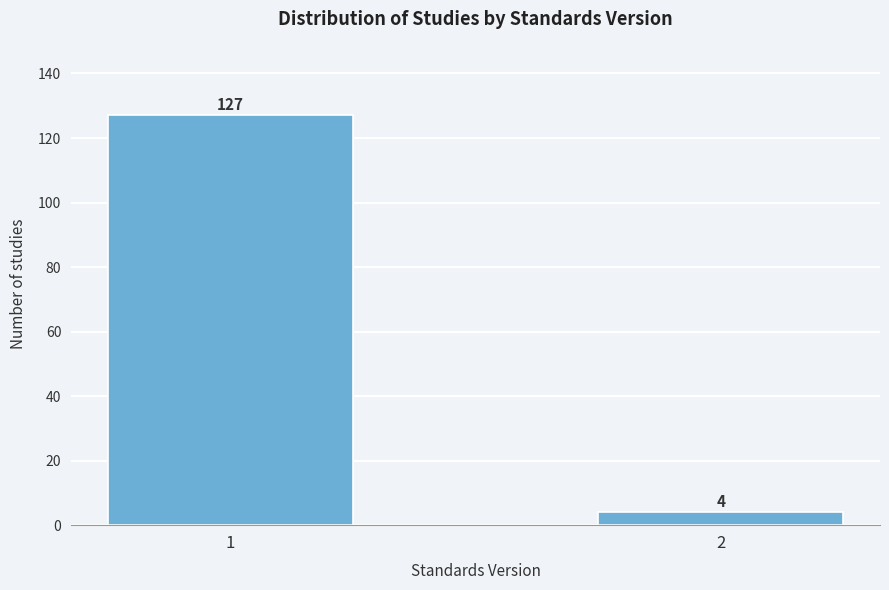

Reading right to left, what are all the values shown in this chart?

4	127